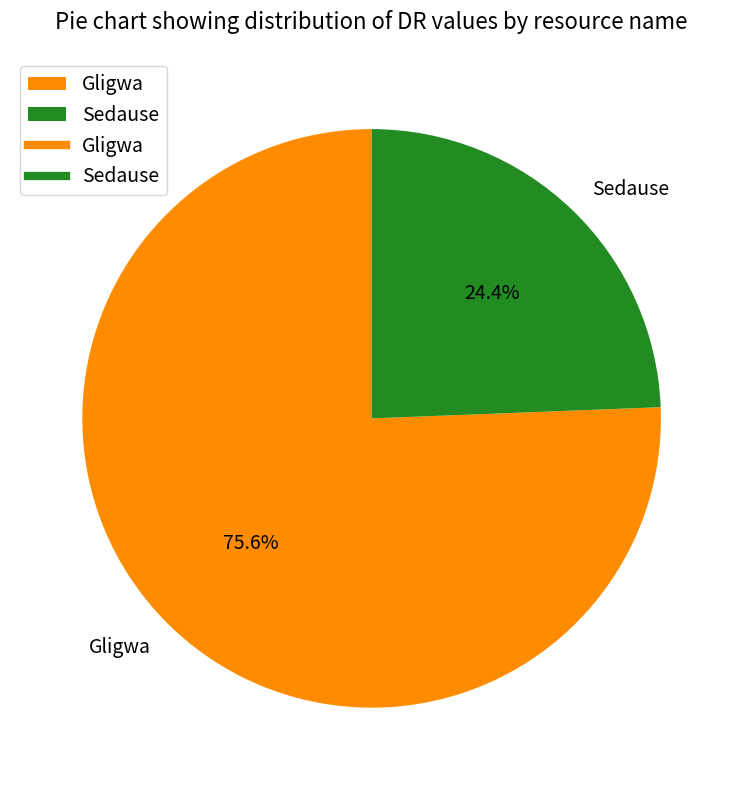

Which category has the smallest portion of the pie?

Sedause